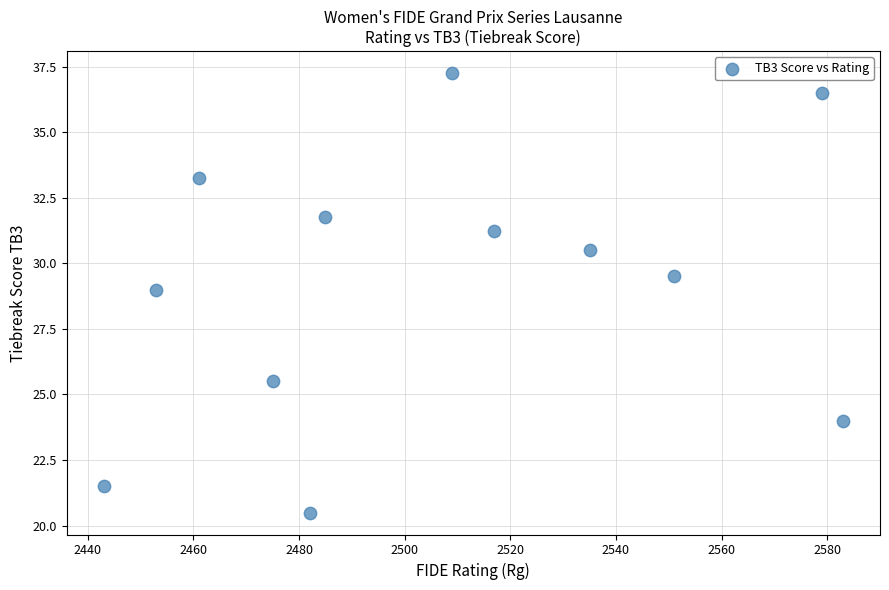

What Y value in the scatter plot is closest to 28?

29.0